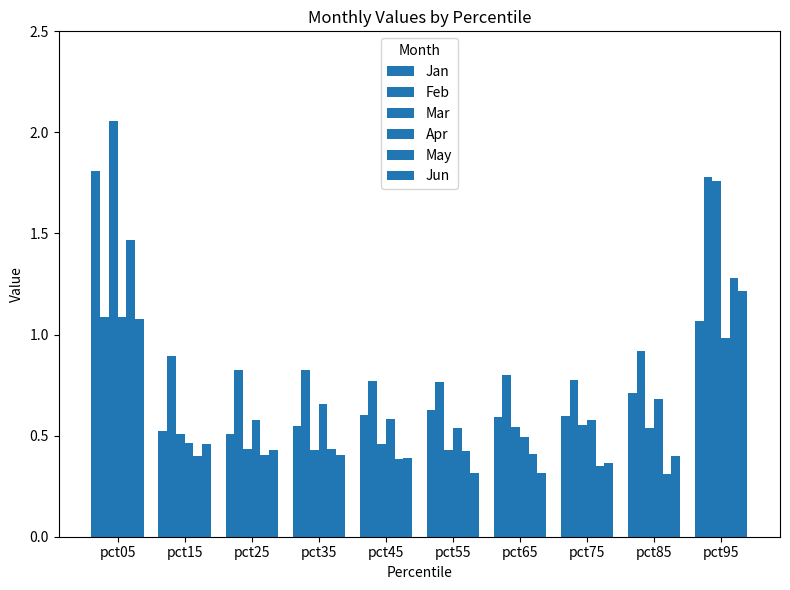

Count the May values in the range 0 to 1.

8